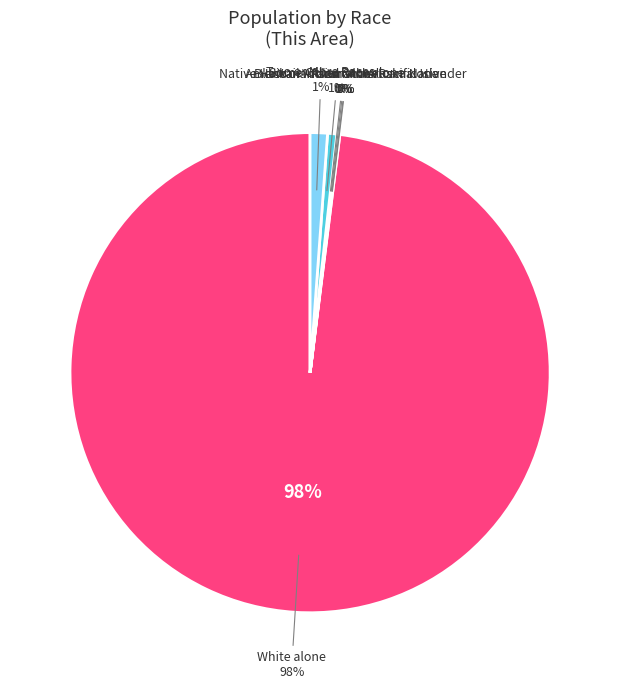

Combined, what portion of the pie is Some Other Race alone and White alone?

98.6%